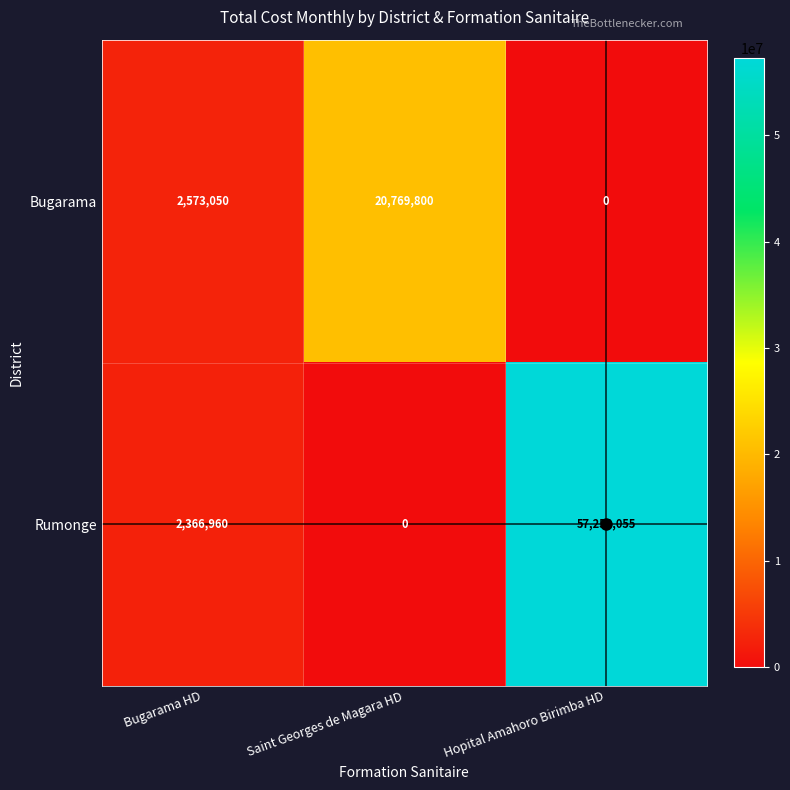

Which series has the widest spread of values?

Rumonge